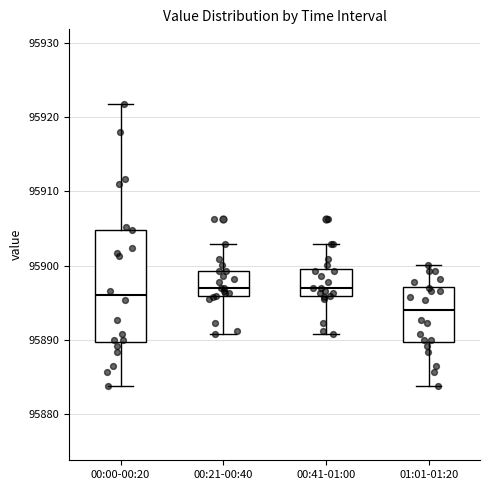

Reading left to right, read every box against the y-axis: the position of its median line, the range the box covers, and the ends of its whiskers. The values are not printed on the chart, so give them approximately, as read against the axis.

00:00-00:20: median 95896, box 95890 to 95905, whiskers 95884 to 95922
00:21-00:40: median 95897, box 95896 to 95899, whiskers 95891 to 95903
00:41-01:00: median 95897, box 95896 to 95900, whiskers 95891 to 95903
01:01-01:20: median 95894, box 95890 to 95897, whiskers 95884 to 95900